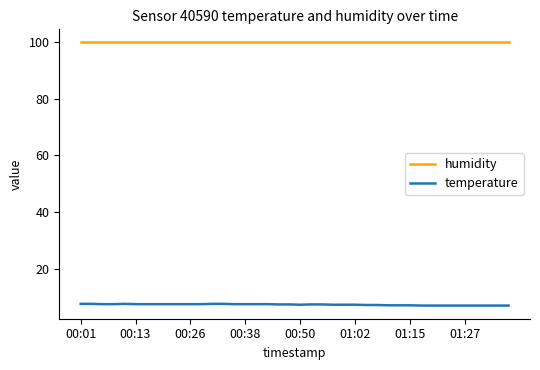

True or false: temperature and humidity cross at least once.

False